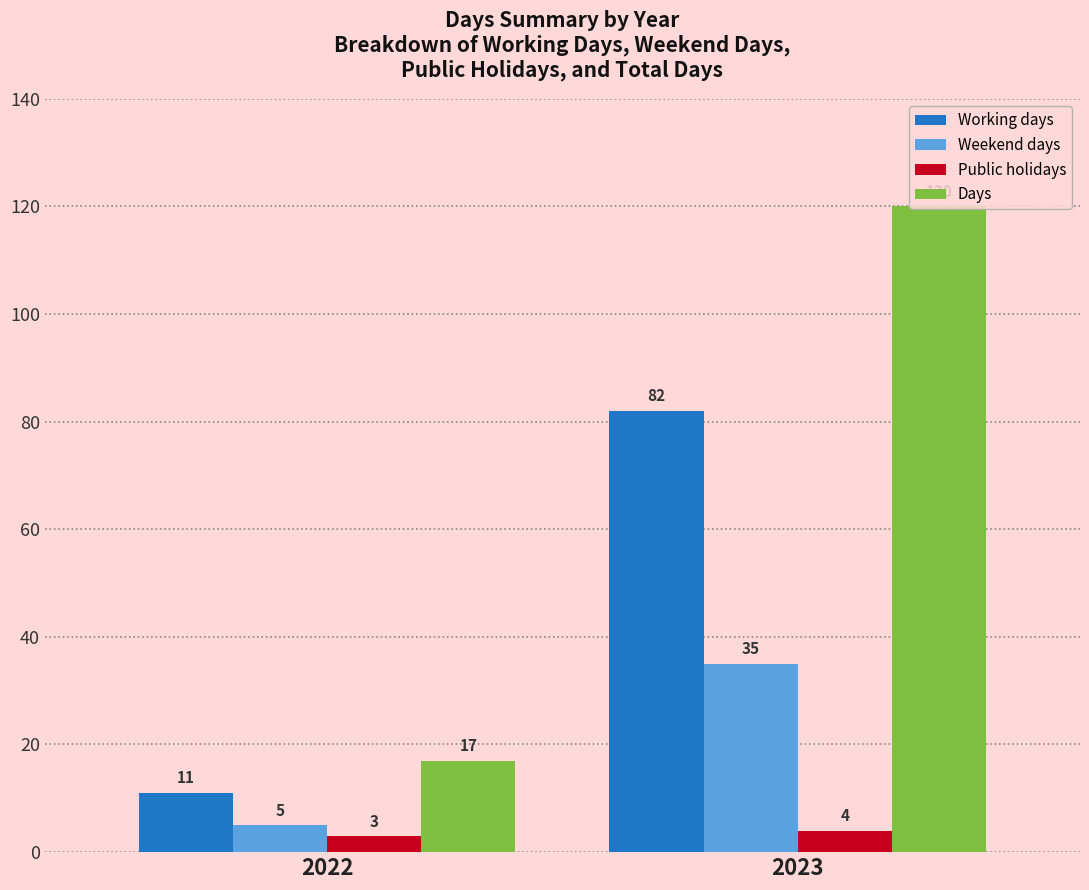

Is it true that Weekend days equals 5 at 2022?

True